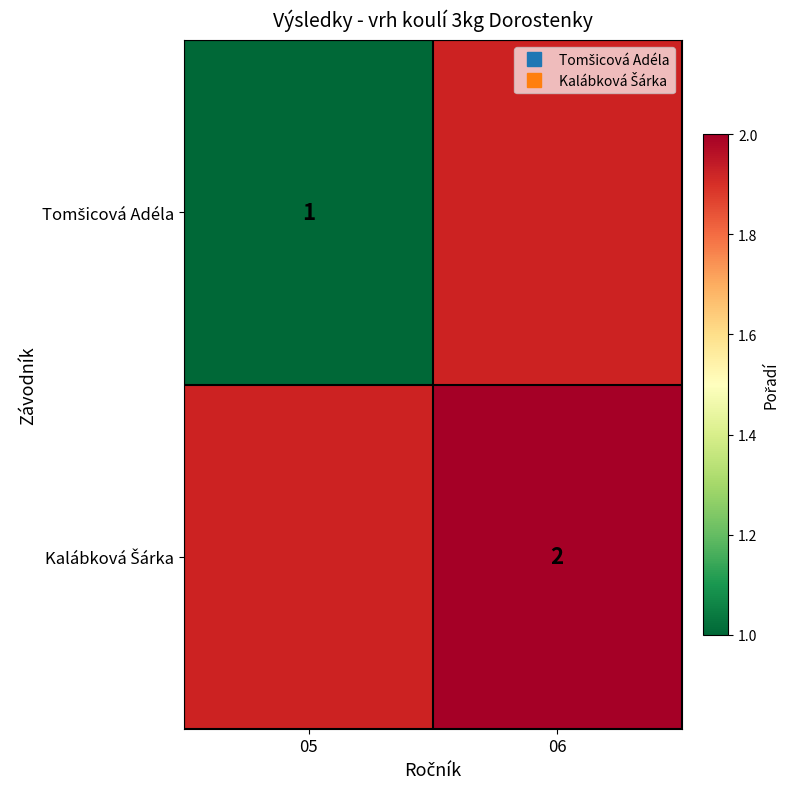

Rank the categories by Kalábková Šárka value from lowest to highest.

05, 06